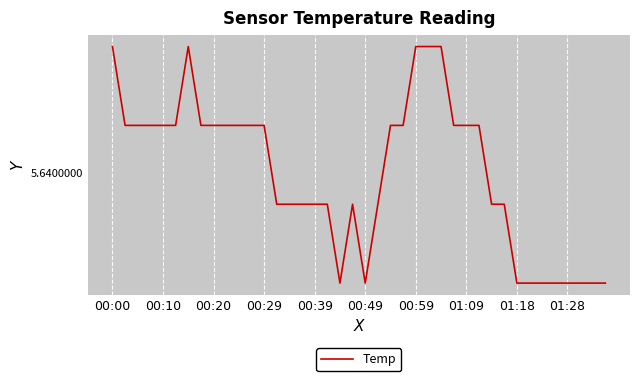

Is this an area chart (filled region under the line)?

No